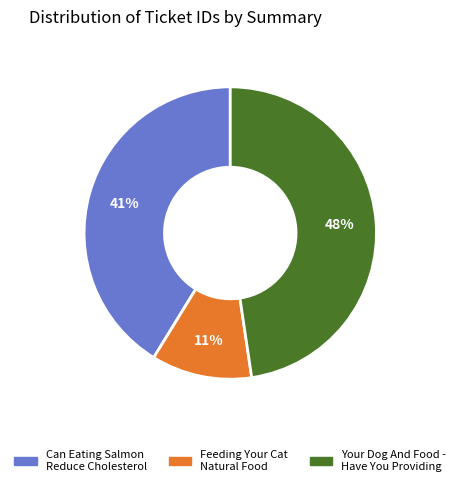

To the nearest percent, what is the combined percentage of Your Dog And Food - Have You Providing and Feeding Your Cat Natural Food?

59%